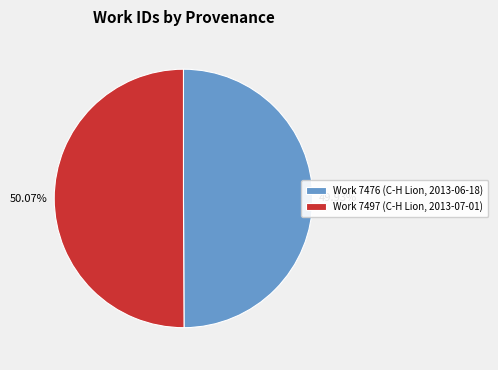

What is the ratio of the value at 50.07% to the value at 49.93%?

1.0